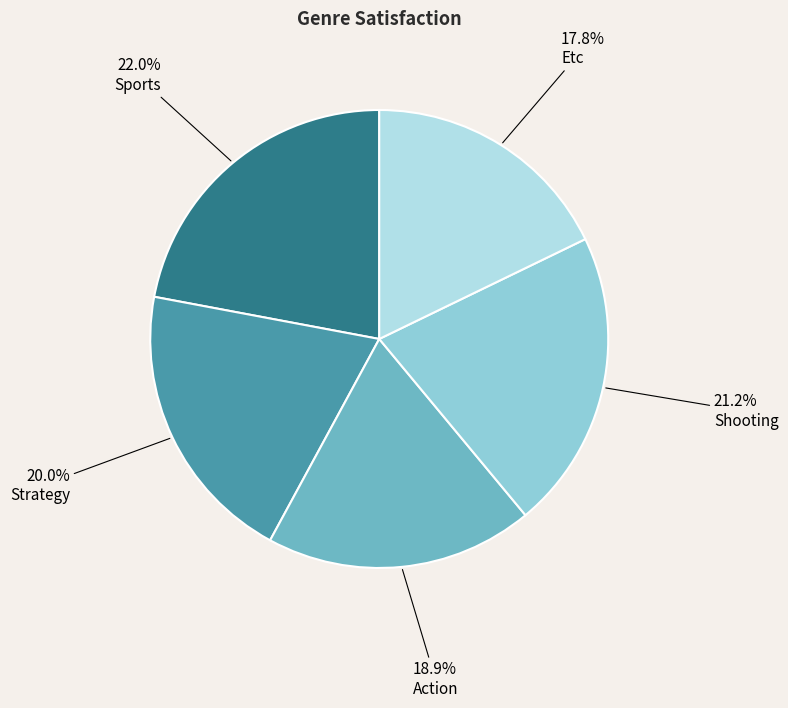

Does any single category account for the majority?

No